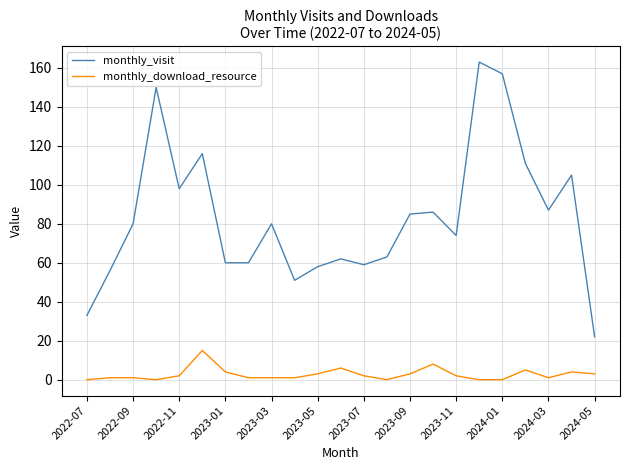

What is the average value of the monthly_download_resource series?

3